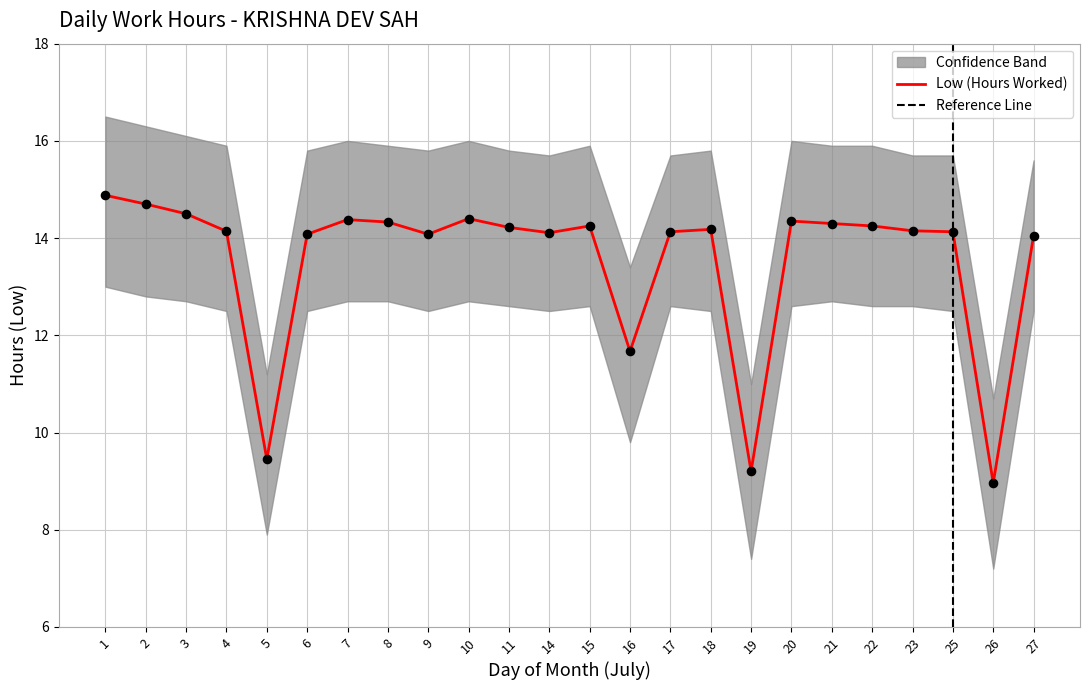

The value of Low (Hours Worked) at 22 is 14.2. True or false?

True